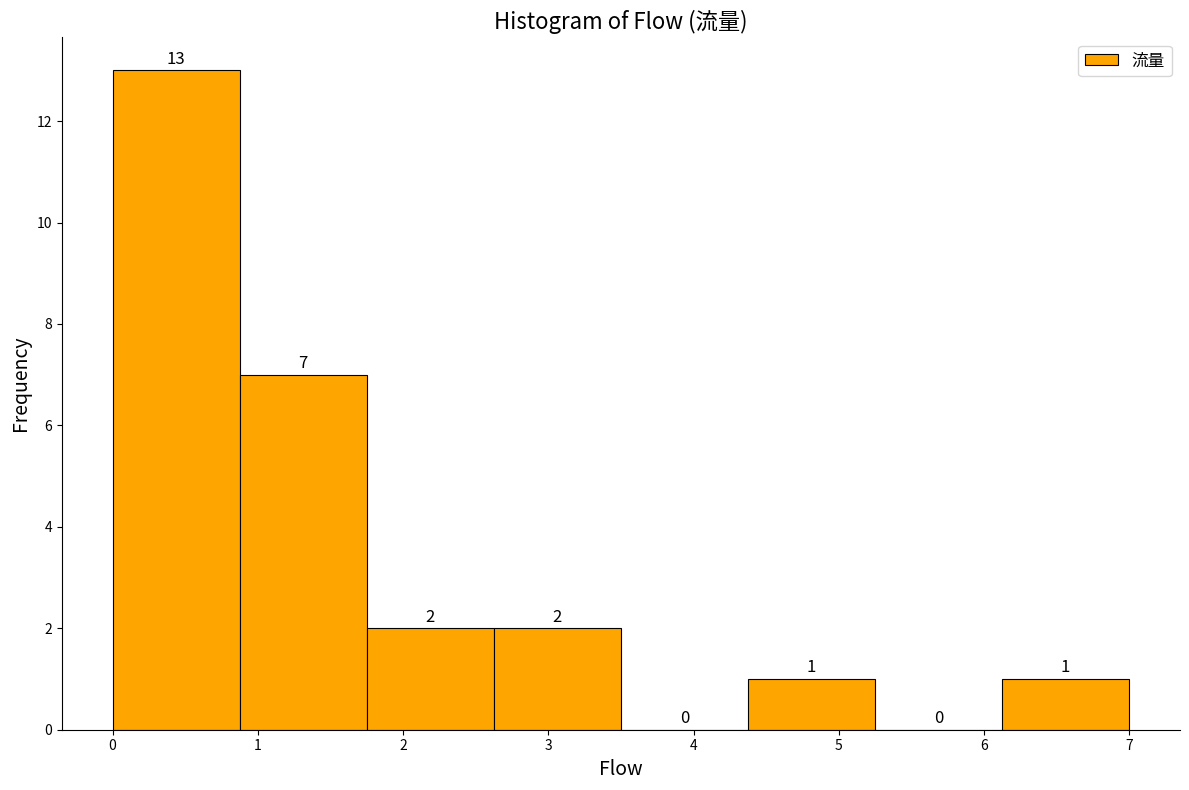

Reading left to right, list every bar in this chart as the range it spans on the x-axis followed by its height. The bar edges are not printed on the chart, so give them approximately, as read against the axis.

0.0 to 0.9: 13
0.9 to 1.8: 7
1.8 to 2.6: 2
2.6 to 3.5: 2
3.5 to 4.4: 0
4.4 to 5.3: 1
5.3 to 6.1: 0
6.1 to 7.0: 1